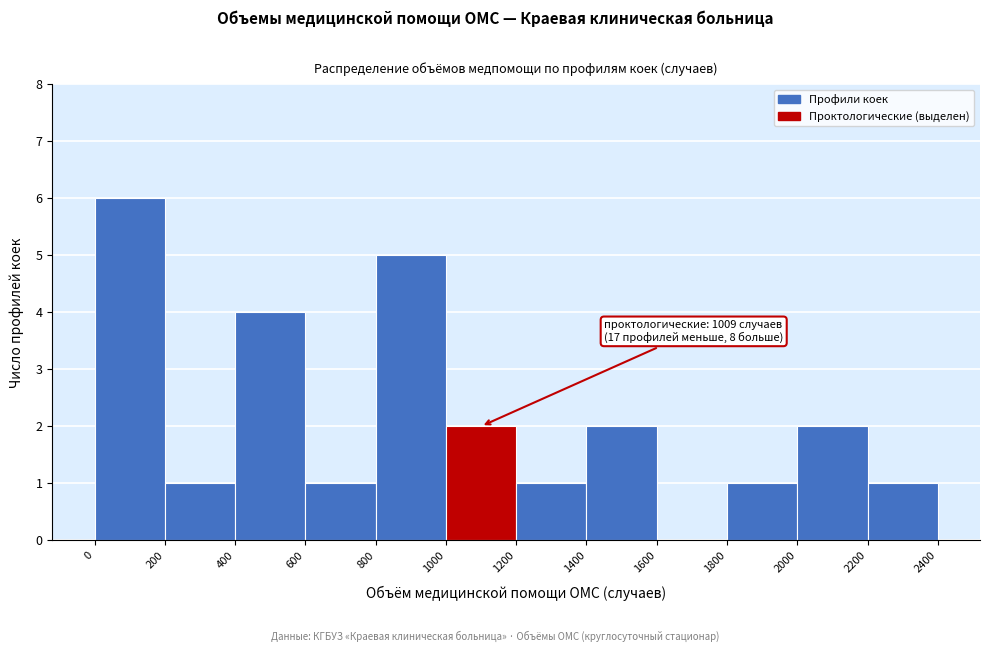

Which range on the x-axis has the tallest bar?

0 to 200